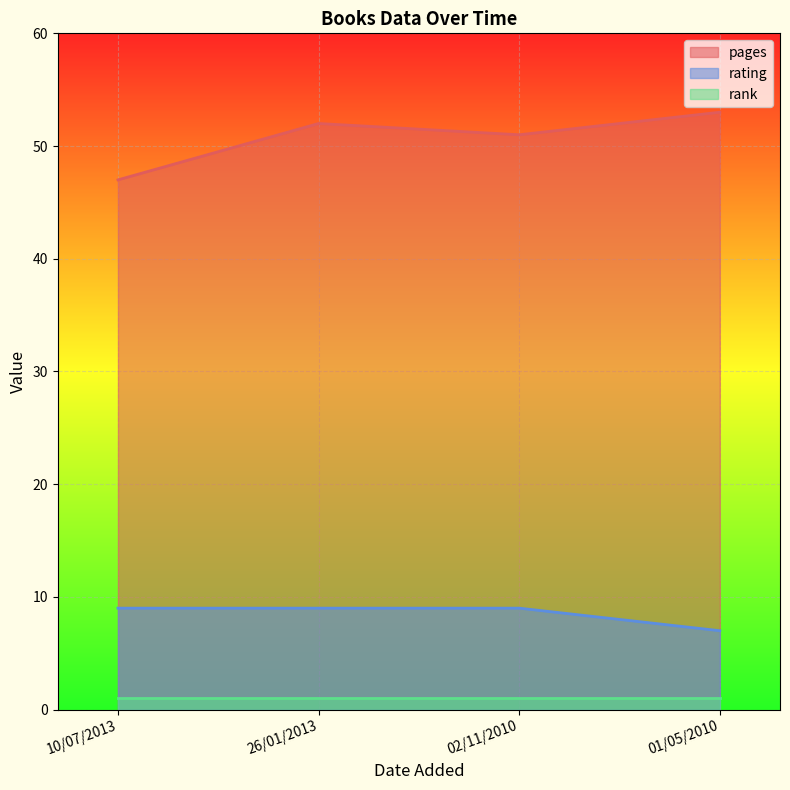

At how many categories does at least one series exceed 16?

4